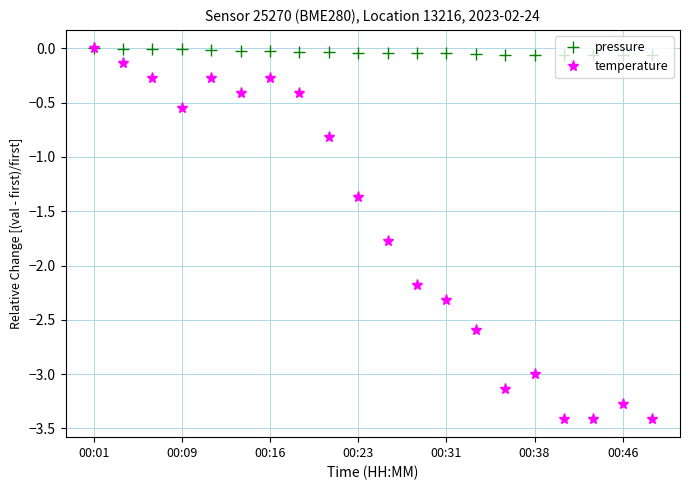

What is the minimum value shown in the chart?

-3.4